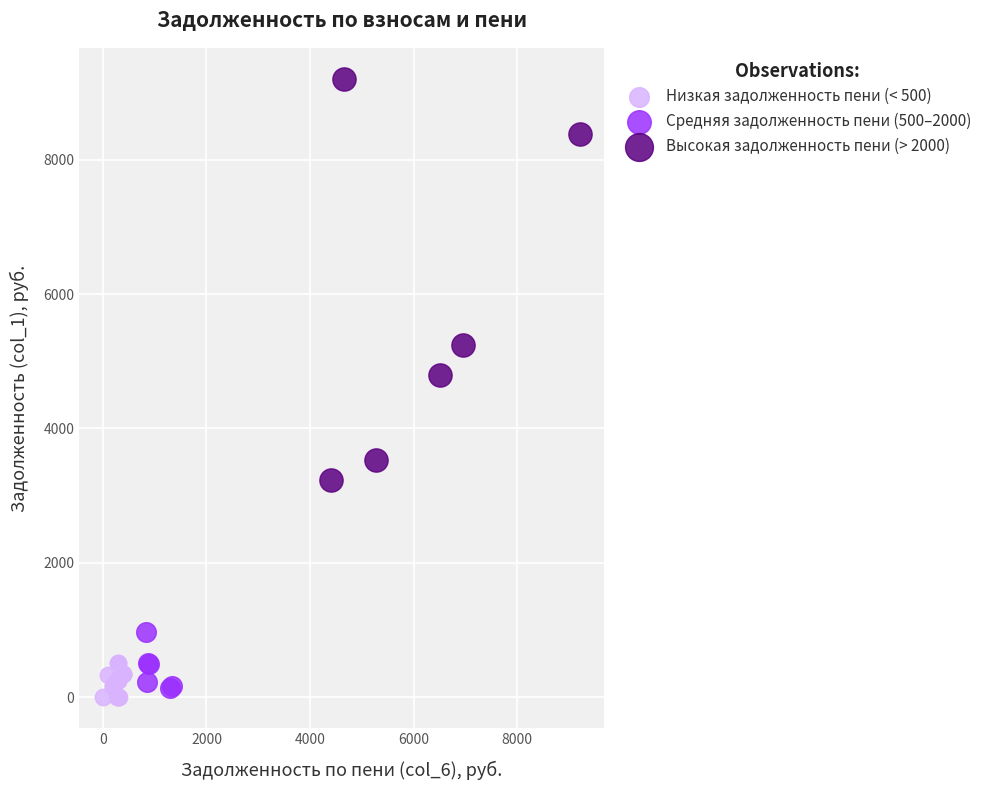

Which series reaches the maximum Y coordinate?

Высокая задолженность пени (> 2000)